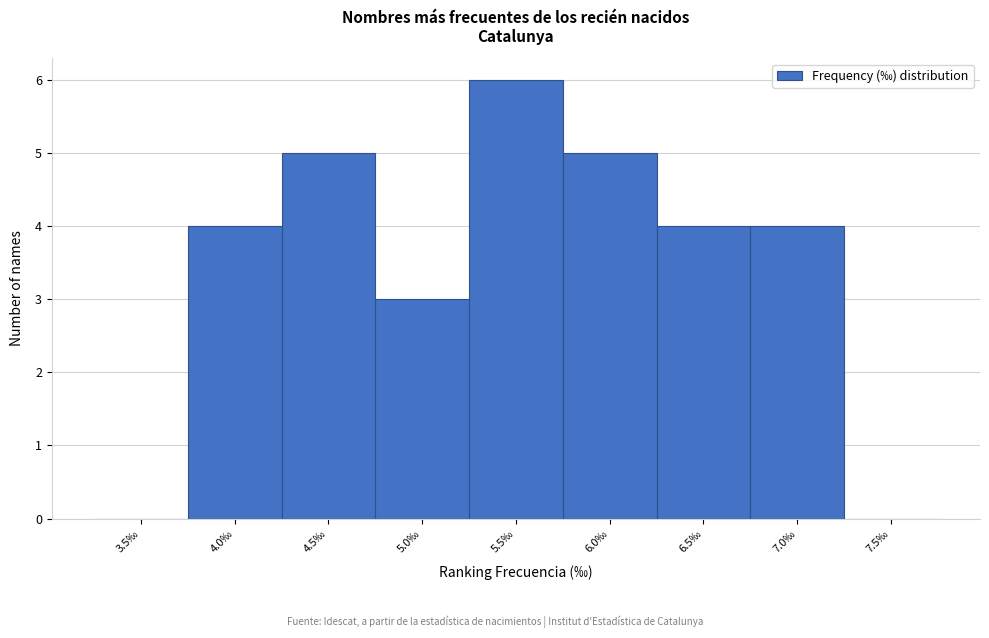

Reading left to right, list all the values displayed in this chart.

3.5‰=0	4.0‰=4	4.5‰=5	5.0‰=3	5.5‰=6	6.0‰=5	6.5‰=4	7.0‰=4	7.5‰=0